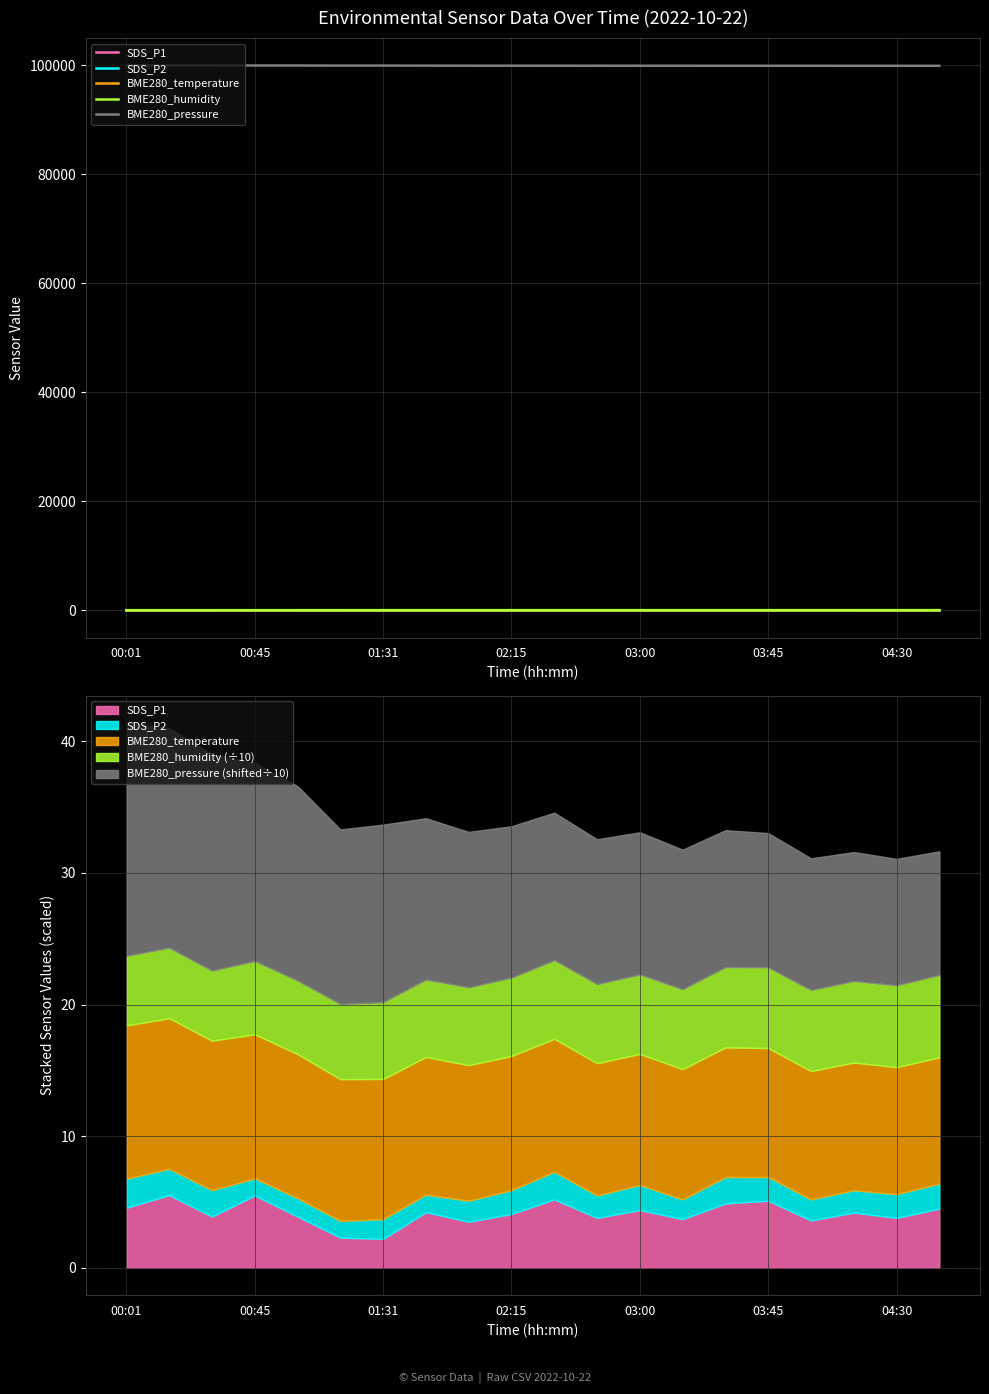

How many lines are shown in the chart?

5